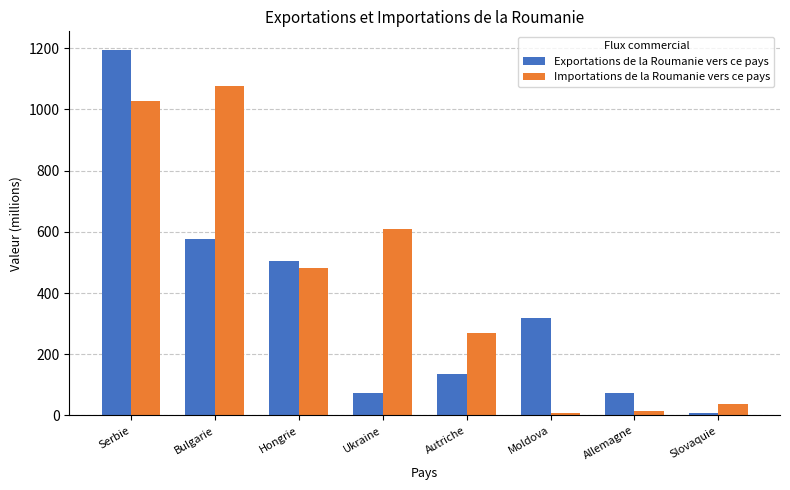

How many bars are there in total?

16